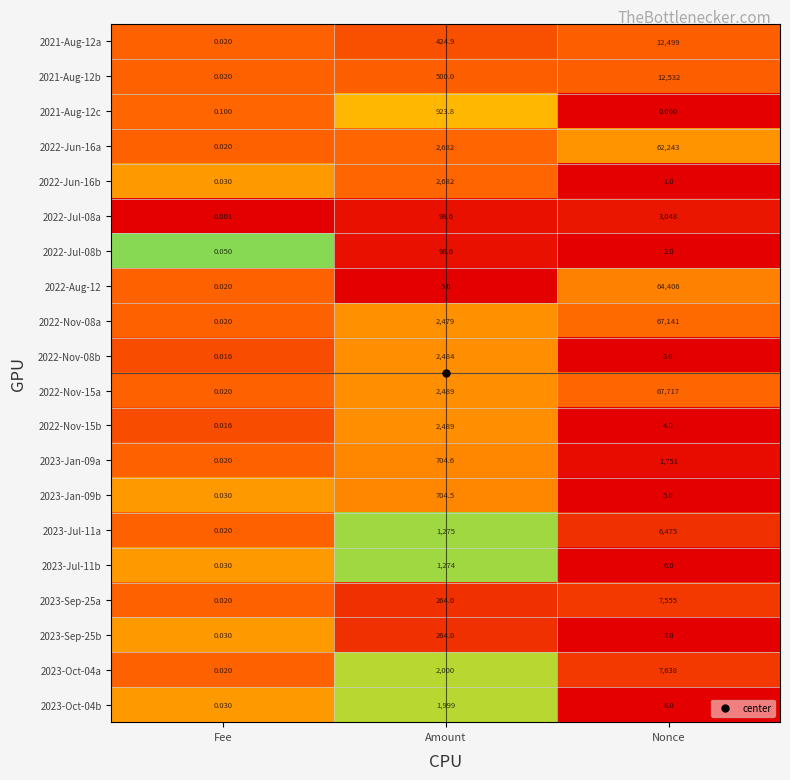

At which label is 2022-Jun-16b closest to 1341?

Nonce